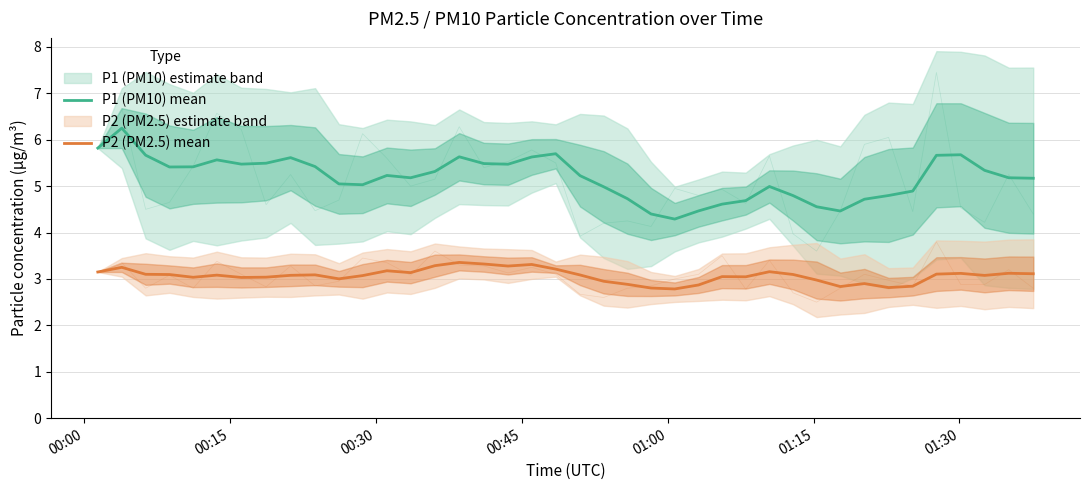

At how many categories does at least one series exceed 5?

26